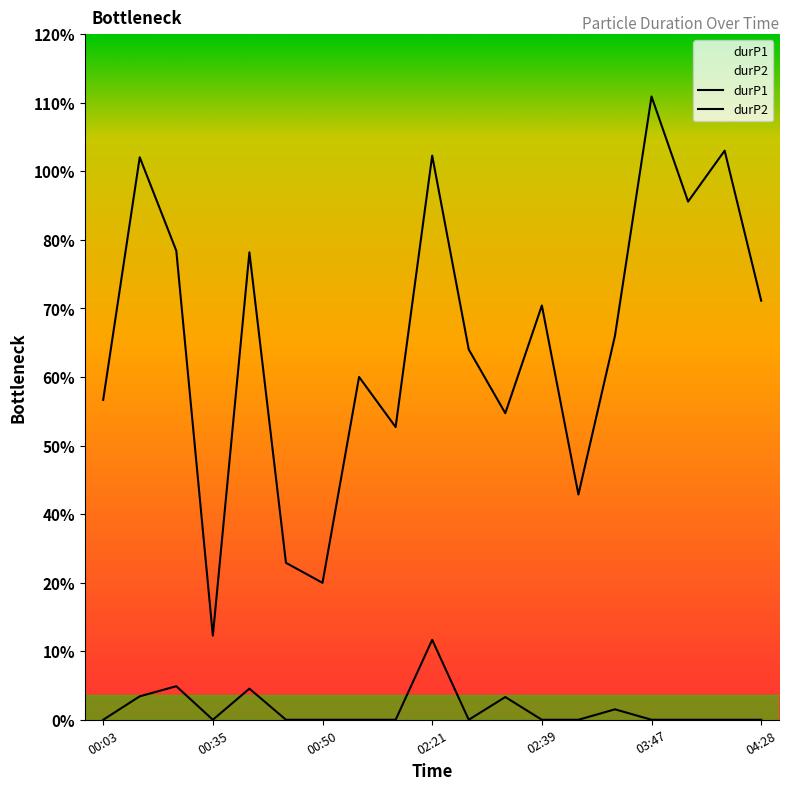

Rank the series at 03:47 from highest to lowest value.

durP1, durP2